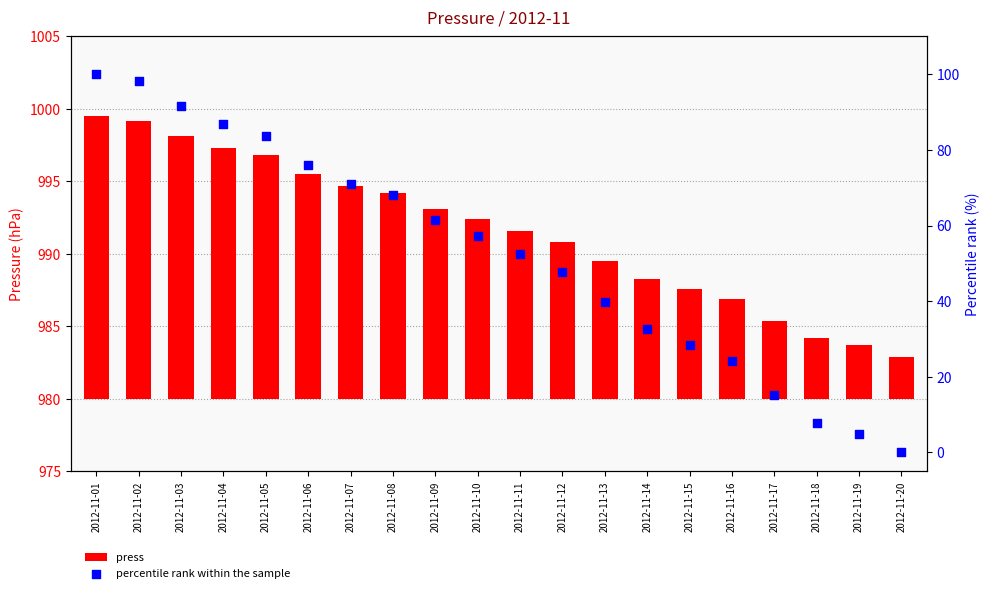

Which series reaches the maximum Y coordinate?

percentile rank within the sample